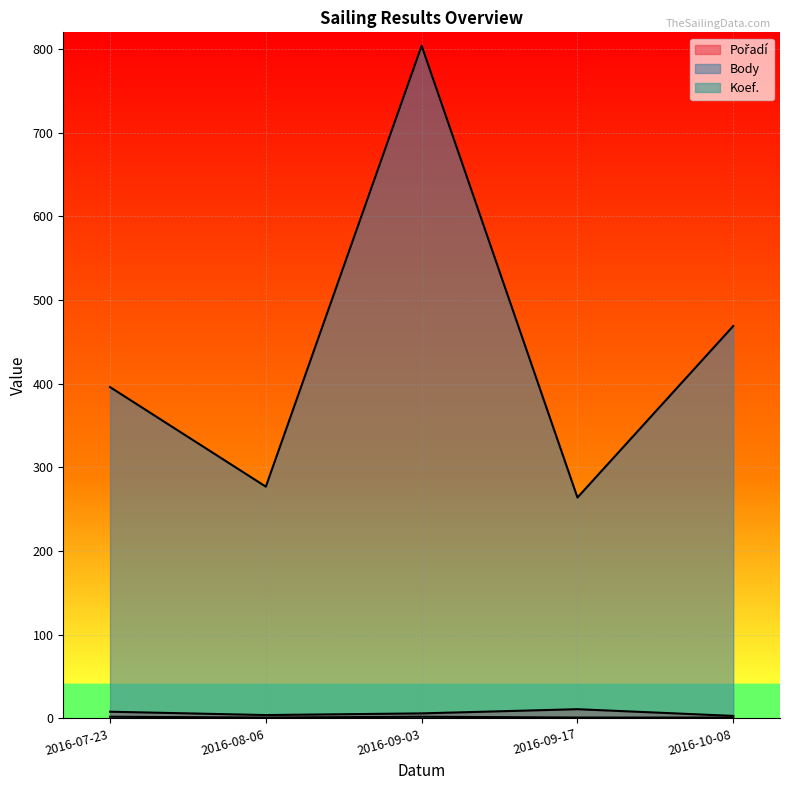

What is the label of the 4th point from the left?

2016-09-17